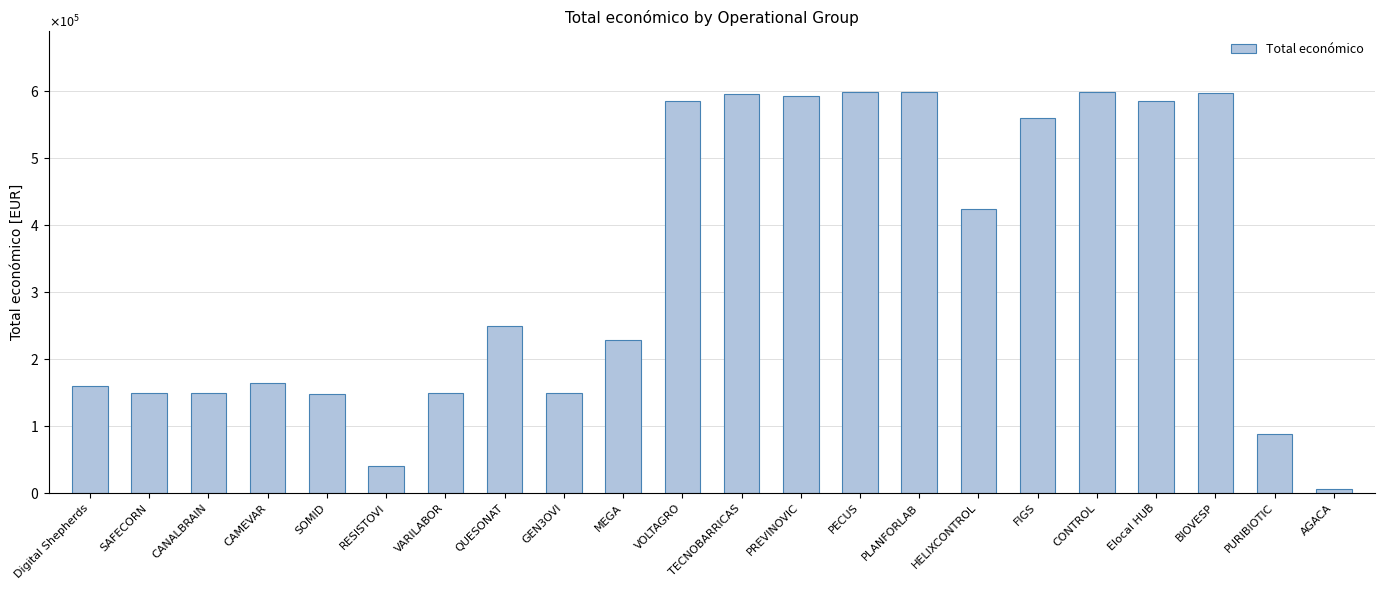

What is the value of the 3rd bar from the left?

150000